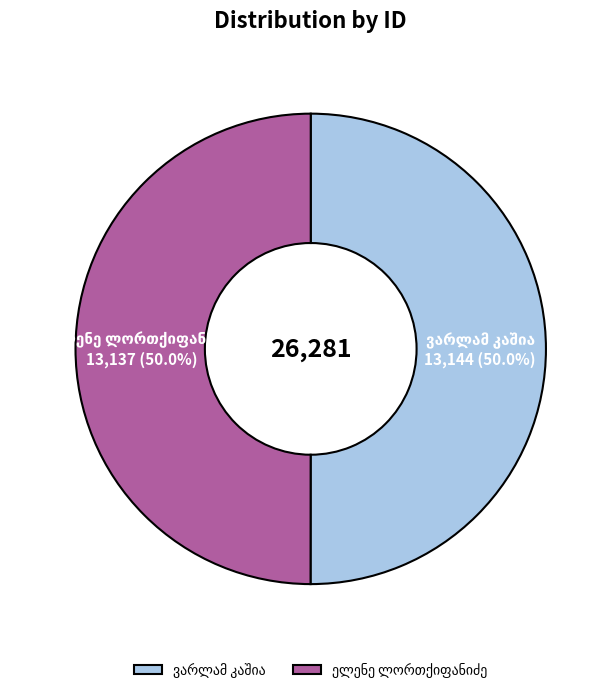

Count the number of slices in the pie.

2